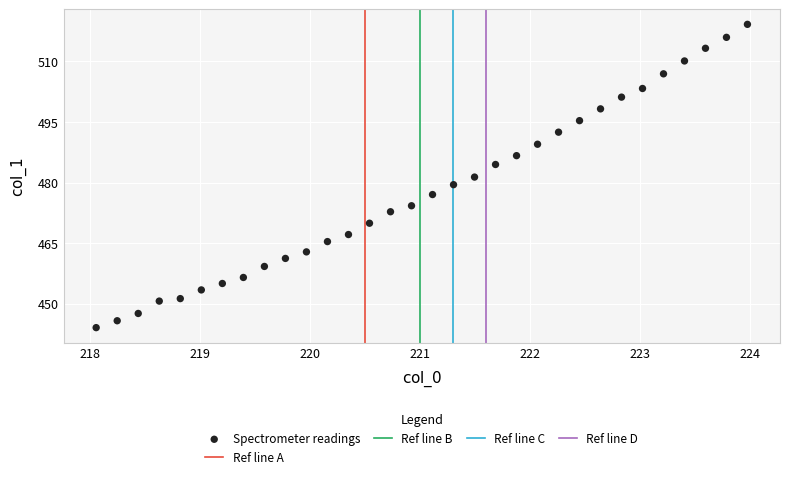

What is the range of Y values (max minus min)?

75.1